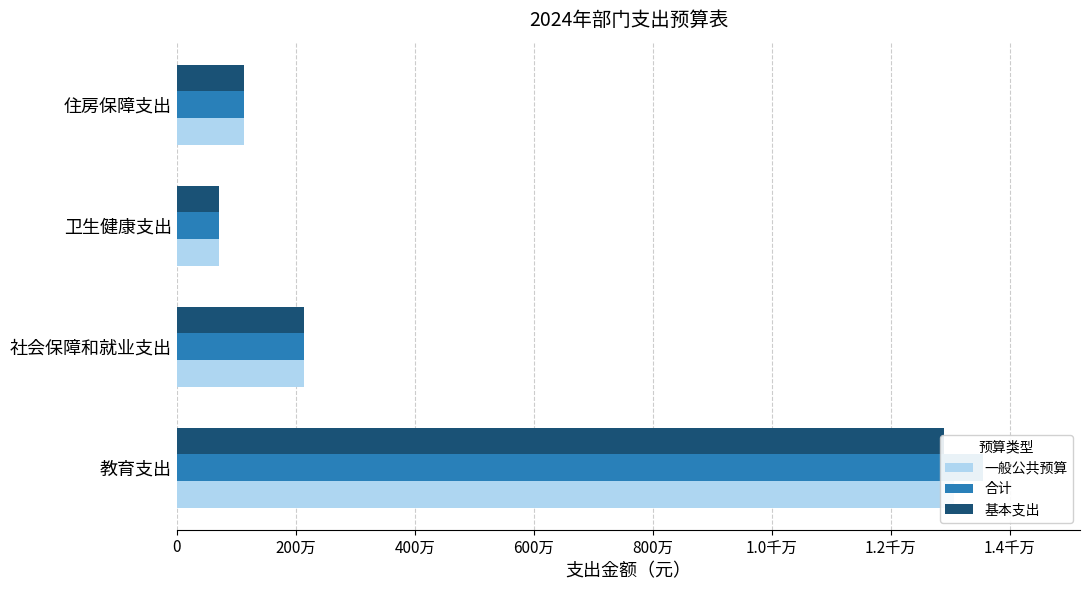

What is the total value across all series at 社会保障和就业支出?

6424014.1